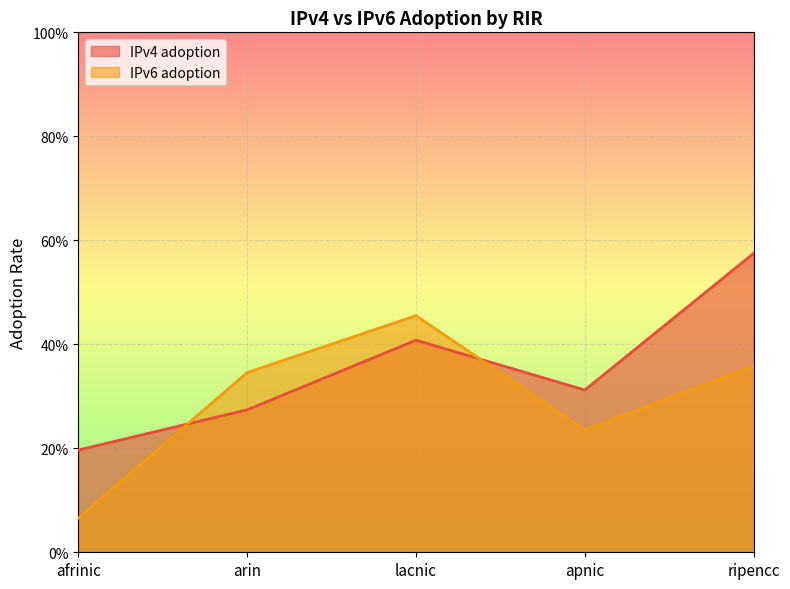

Reading left to right, transcribe all the data shown in this chart.

IPv4 adoption: 0.2	0.3	0.4	0.3	0.6
IPv6 adoption: 0.1	0.3	0.5	0.2	0.4